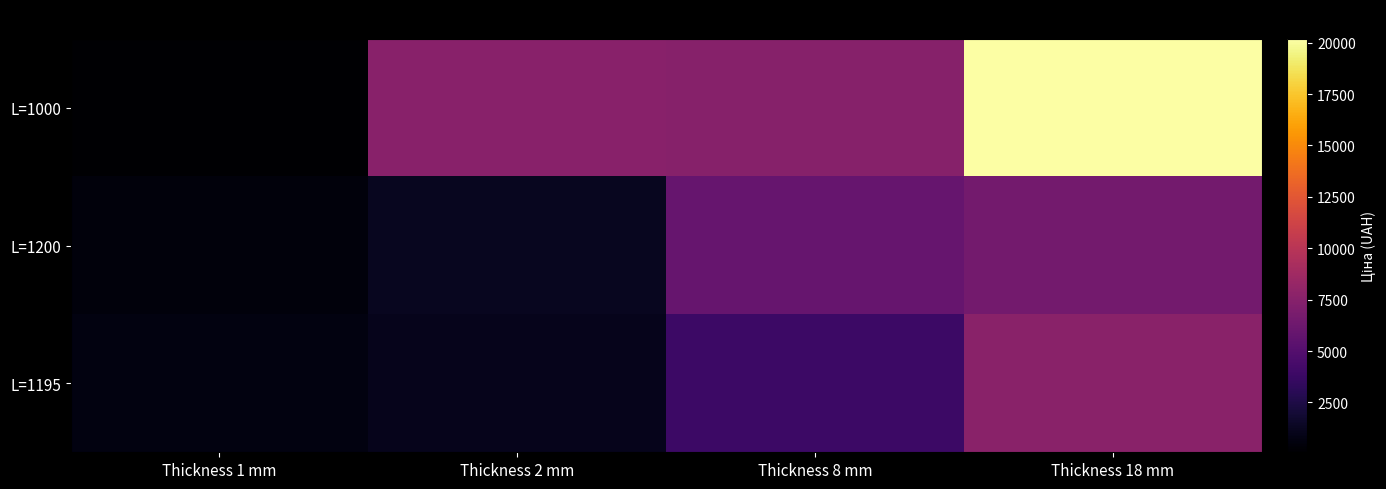

Reading right to left, list all the values displayed in this chart.

L=1000: Thickness 18 mm=20186.0	Thickness 8 mm=7528.8	Thickness 2 mm=7563.4	Thickness 1 mm=75.6
L=1200: Thickness 18 mm=6582.1	Thickness 8 mm=5899.1	Thickness 2 mm=1249.1	Thickness 1 mm=545.0
L=1195: Thickness 18 mm=7653.4	Thickness 8 mm=3862.1	Thickness 2 mm=1036.0	Thickness 1 mm=701.4